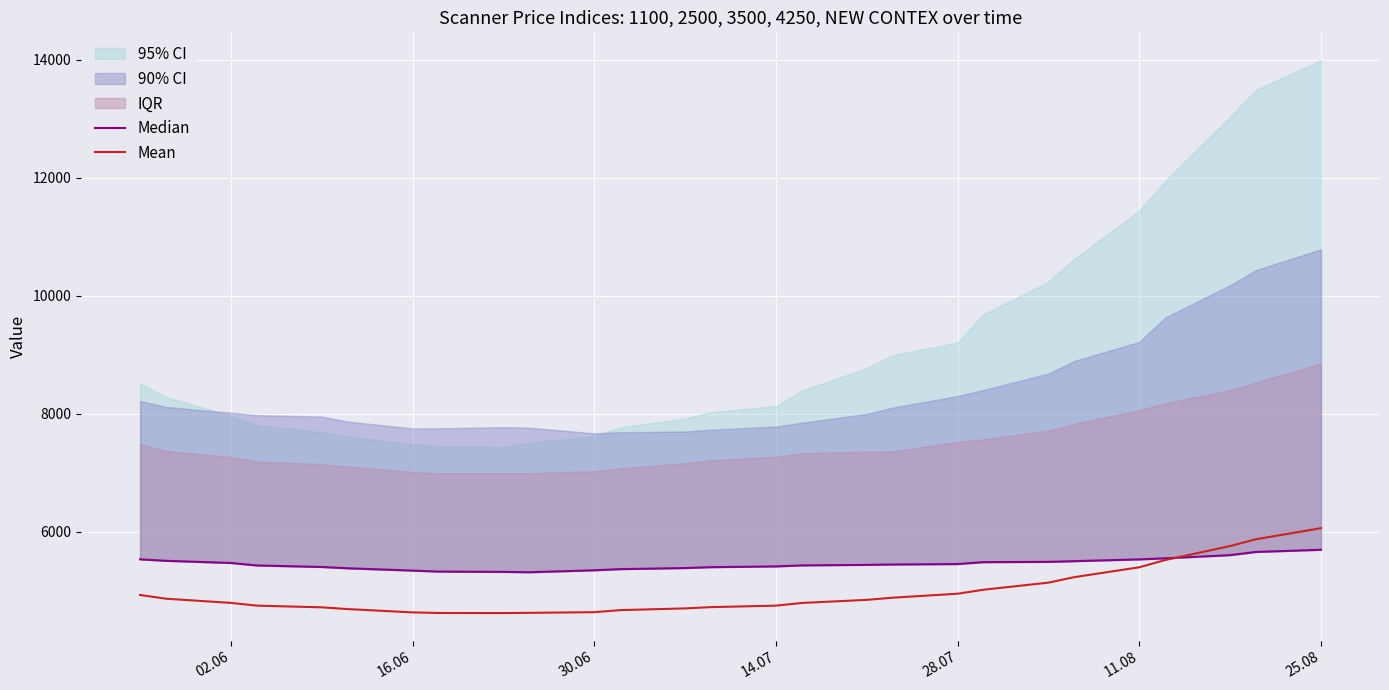

What is the highest value of the Mean series?

6060.9